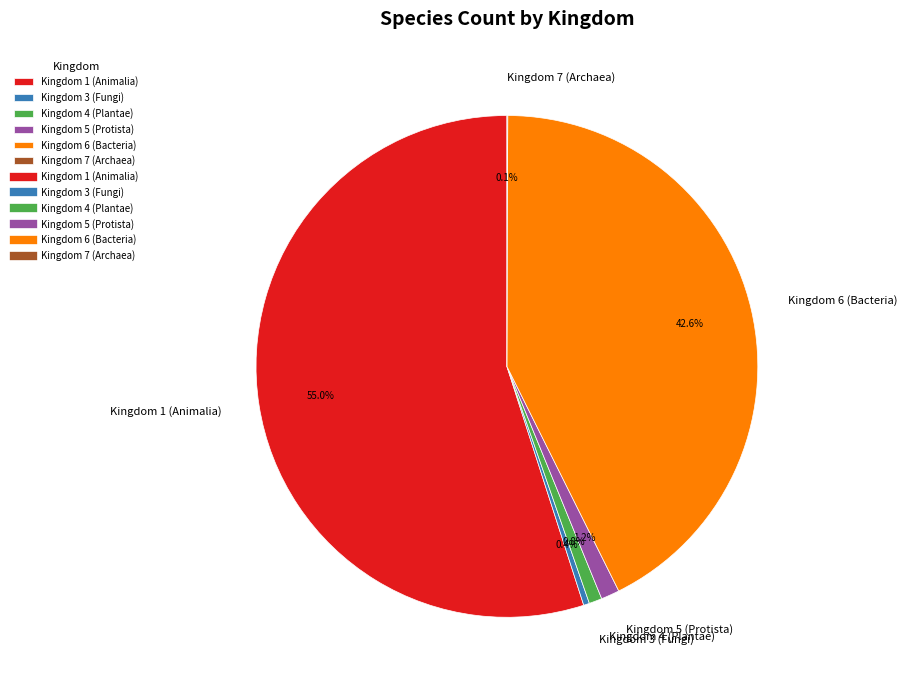

What portion of the pie excludes Kingdom 5 (Protista)?

98.8%